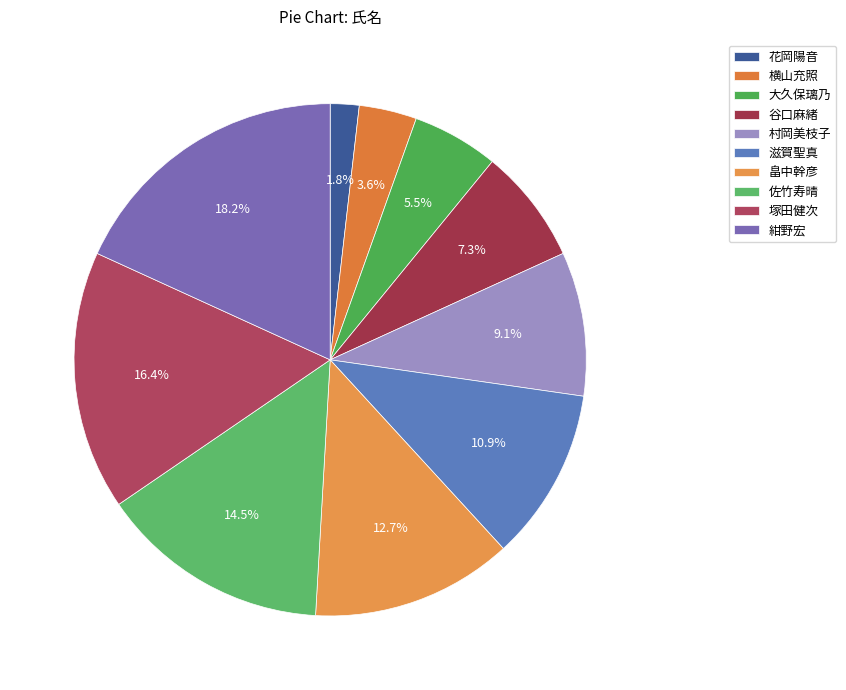

The 谷口麻緒 slice represents 13% of the pie. True or false?

False